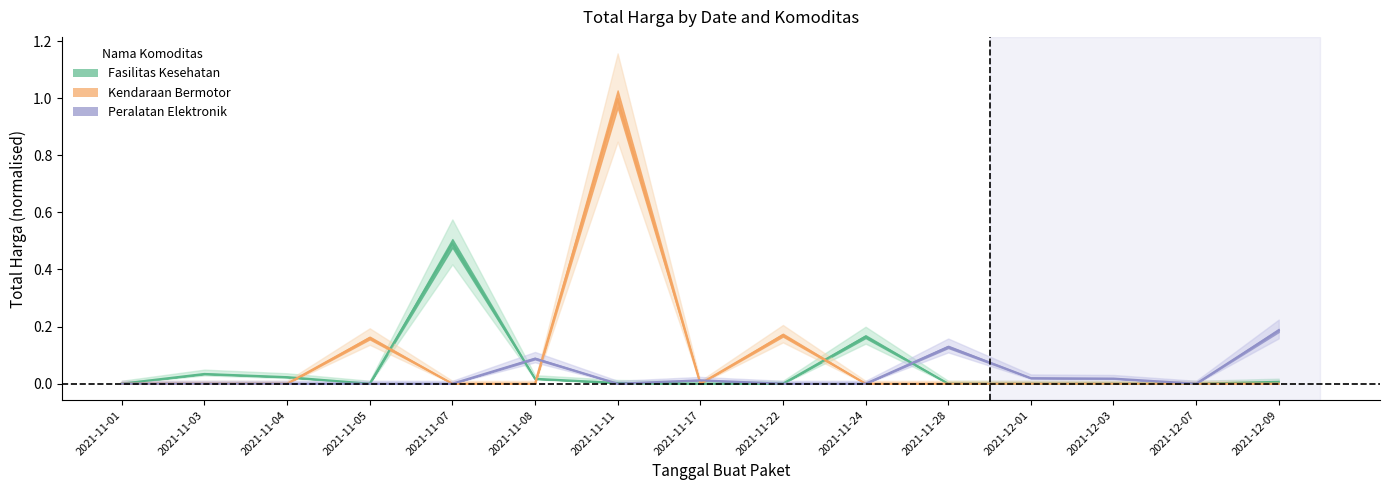

How many data points in Fasilitas Kesehatan are above 0?

8